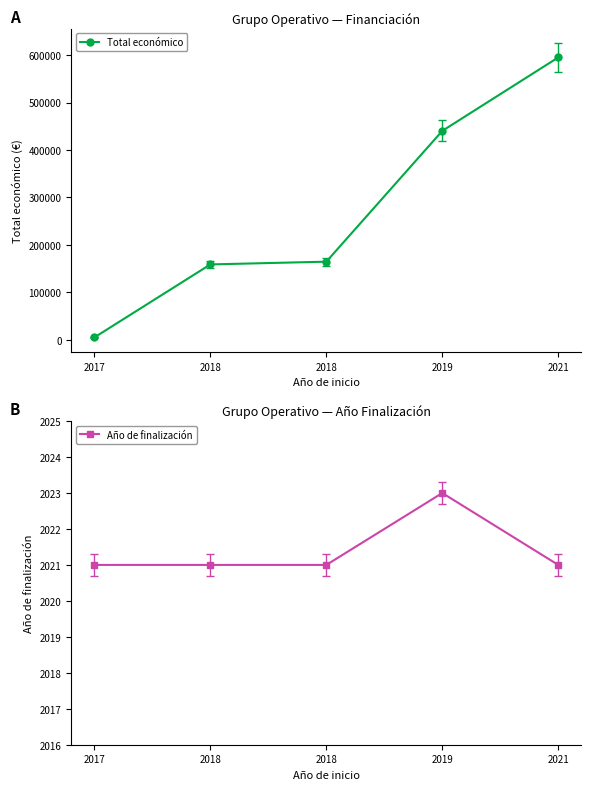

At which label does Año de finalización reach its minimum?

2017